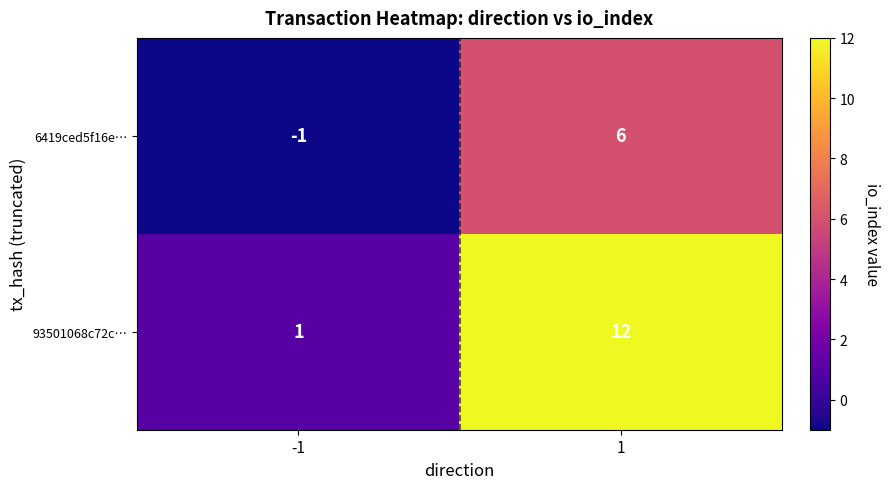

Which series has the widest spread of values?

93501068c72c…